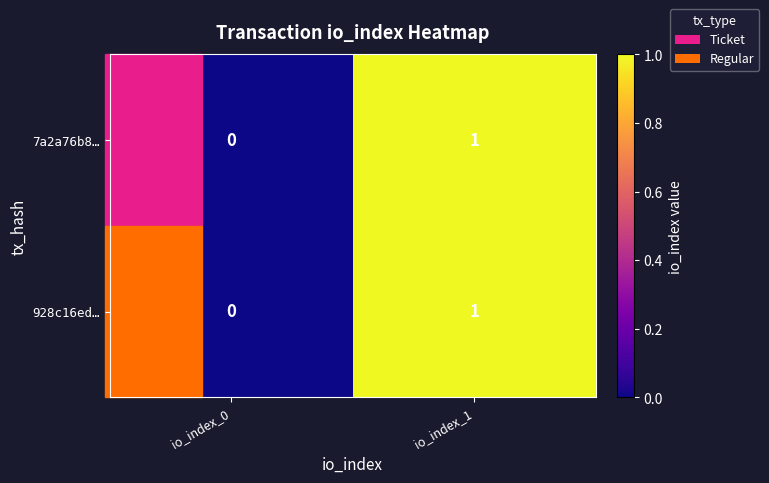

Which category has the highest value across all series?

io_index_1